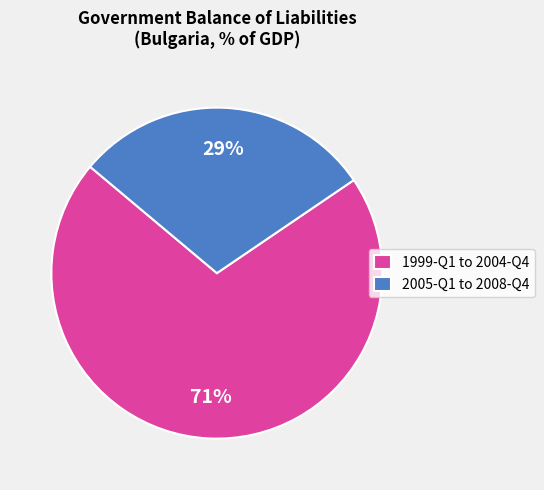

Which category has the smallest portion of the pie?

2005-Q1 to 2008-Q4